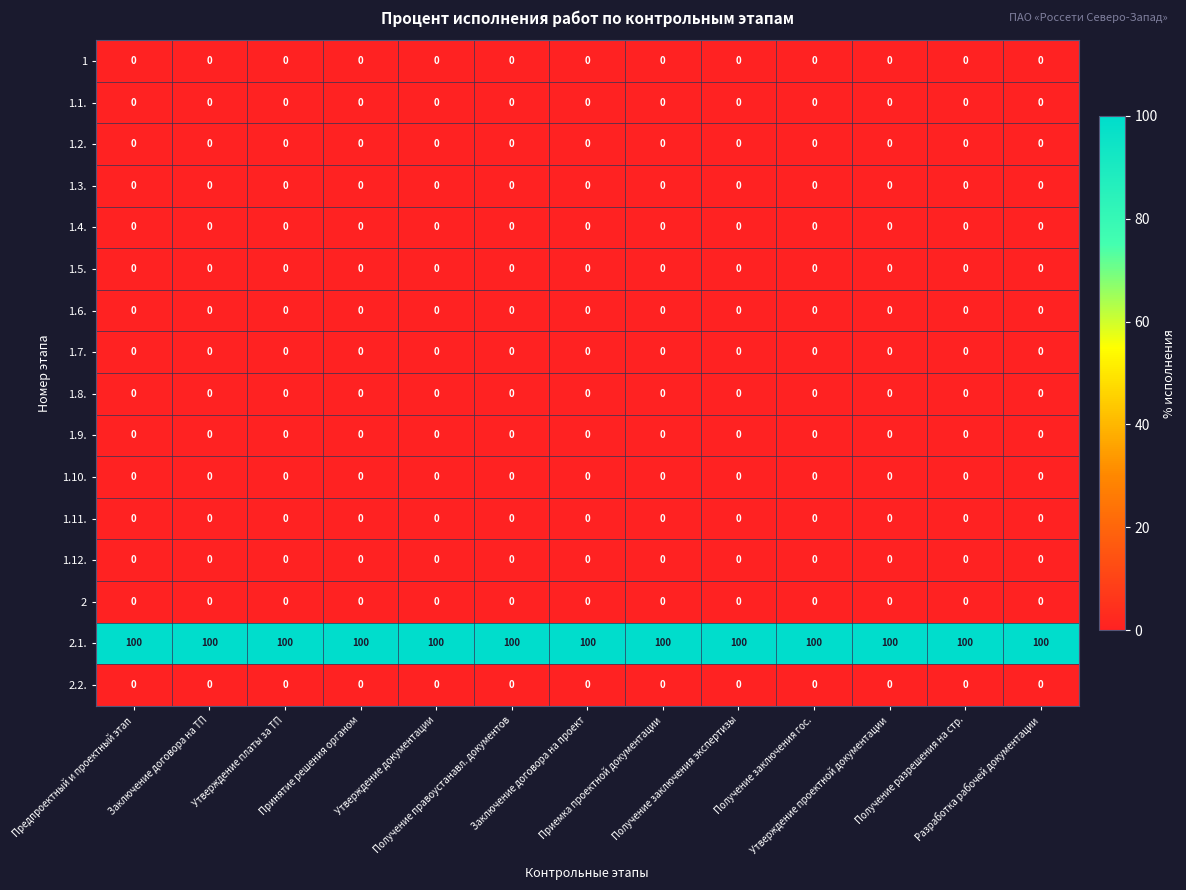

Count the number of data series in this chart.

16